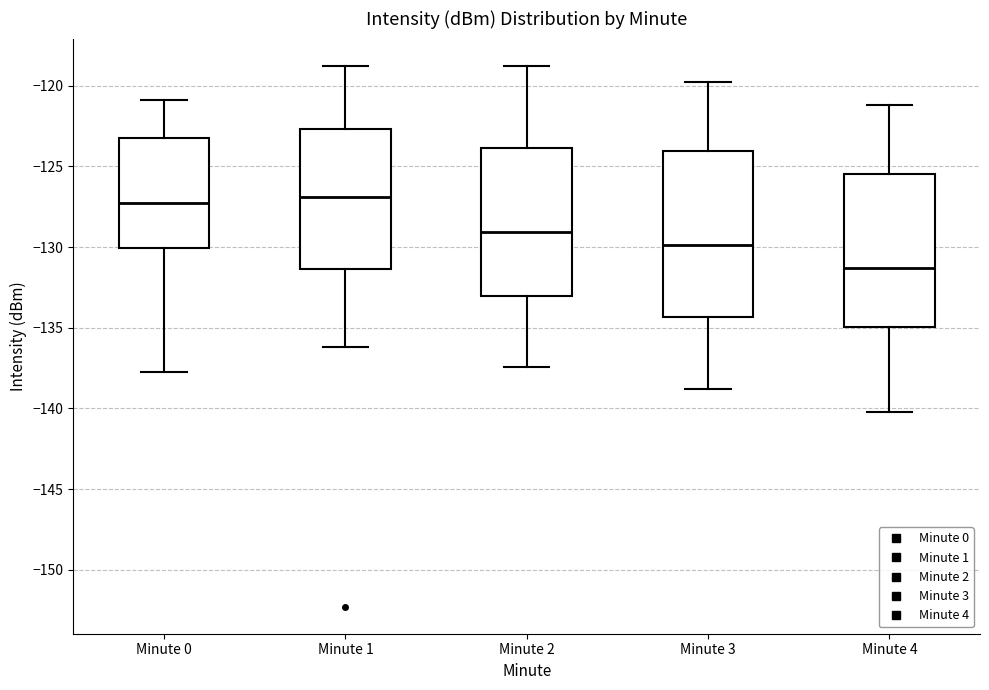

Reading left to right, read every box against the y-axis: the position of its median line, the range the box covers, and the ends of its whiskers. The values are not printed on the chart, so give them approximately, as read against the axis.

Minute 0: median -127.5, box -130.0 to -123.5, whiskers -137.5 to -121.0
Minute 1: median -127.0, box -131.5 to -122.5, whiskers -136.0 to -119.0
Minute 2: median -129.0, box -133.0 to -124.0, whiskers -137.5 to -119.0
Minute 3: median -130.0, box -134.5 to -124.0, whiskers -139.0 to -120.0
Minute 4: median -131.5, box -135.0 to -125.5, whiskers -140.0 to -121.0